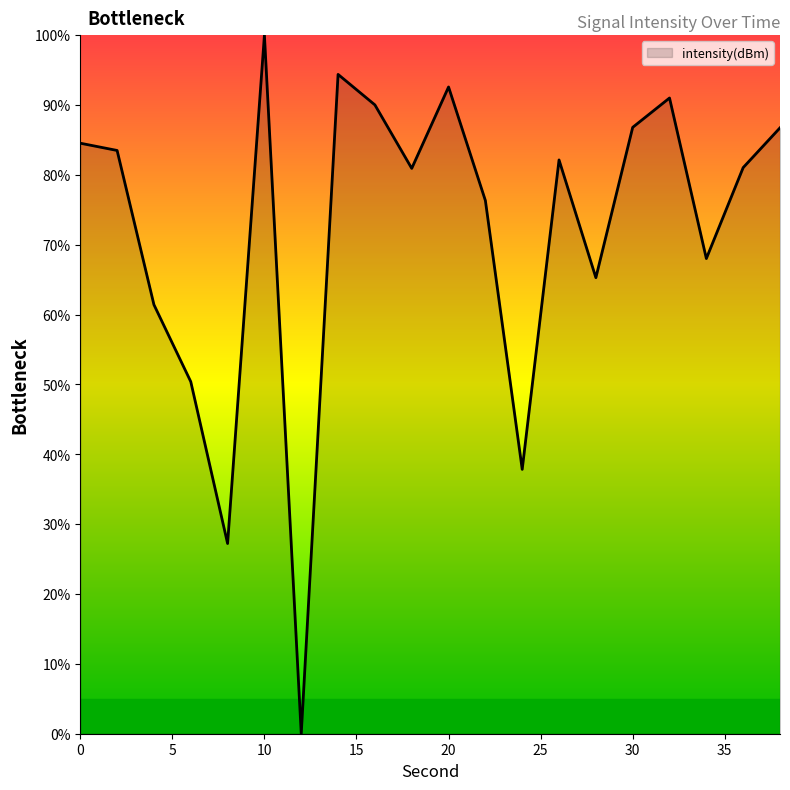

What is the difference between the maximum and minimum values?

100.0